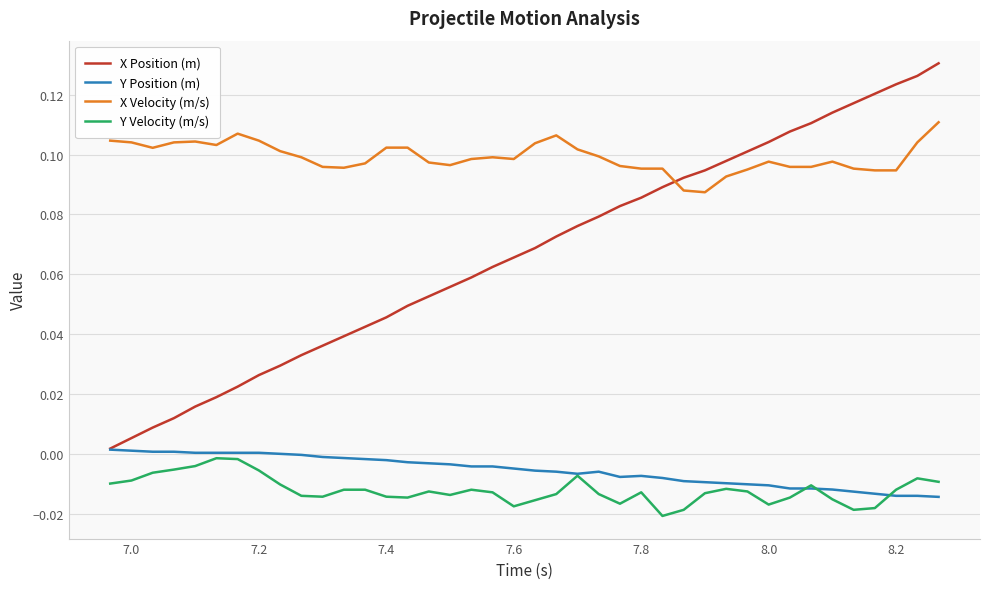

Which series has the largest total across all categories?

X Velocity (m/s)